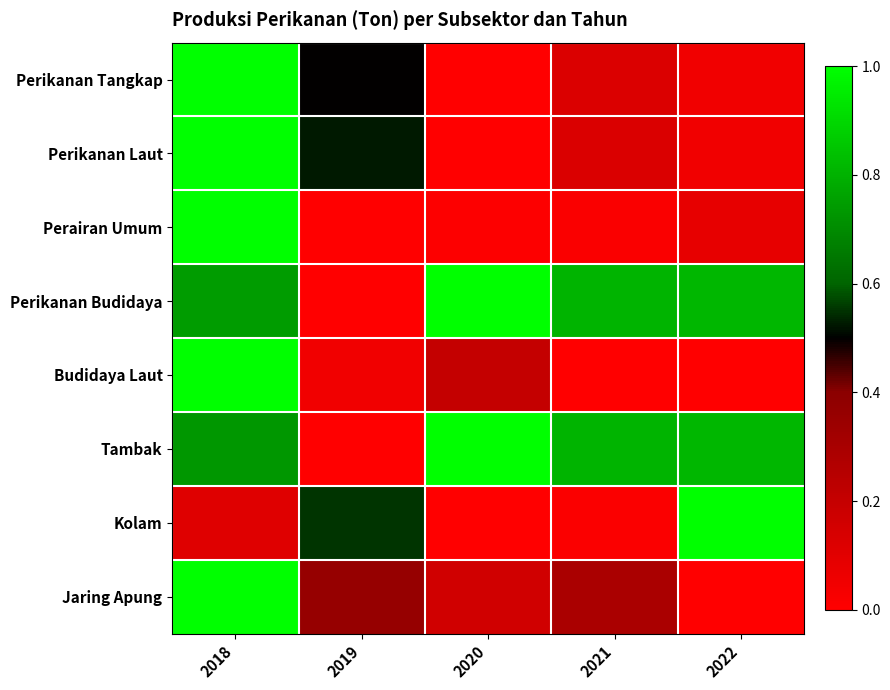

At which category is the sum across all series the highest?

2018